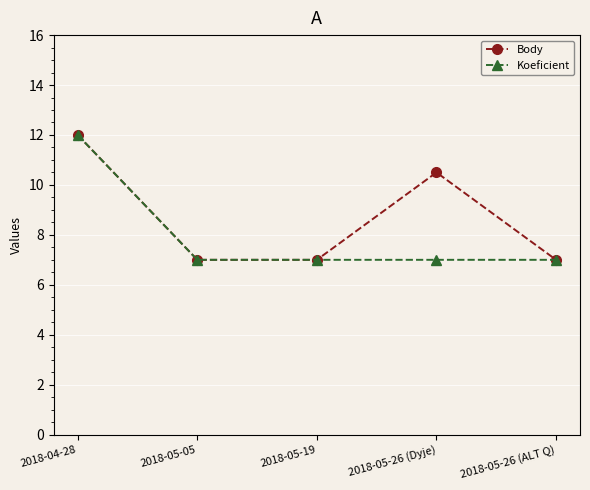

What is the total value across all series at 2018-05-26 (ALT Q)?

14.0